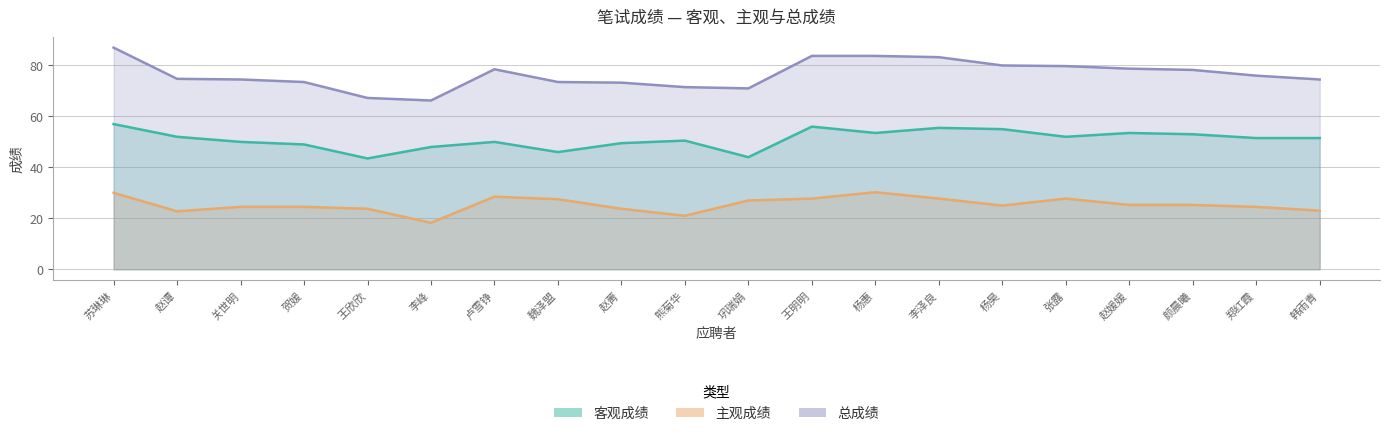

At how many categories does at least one series exceed 39?

20